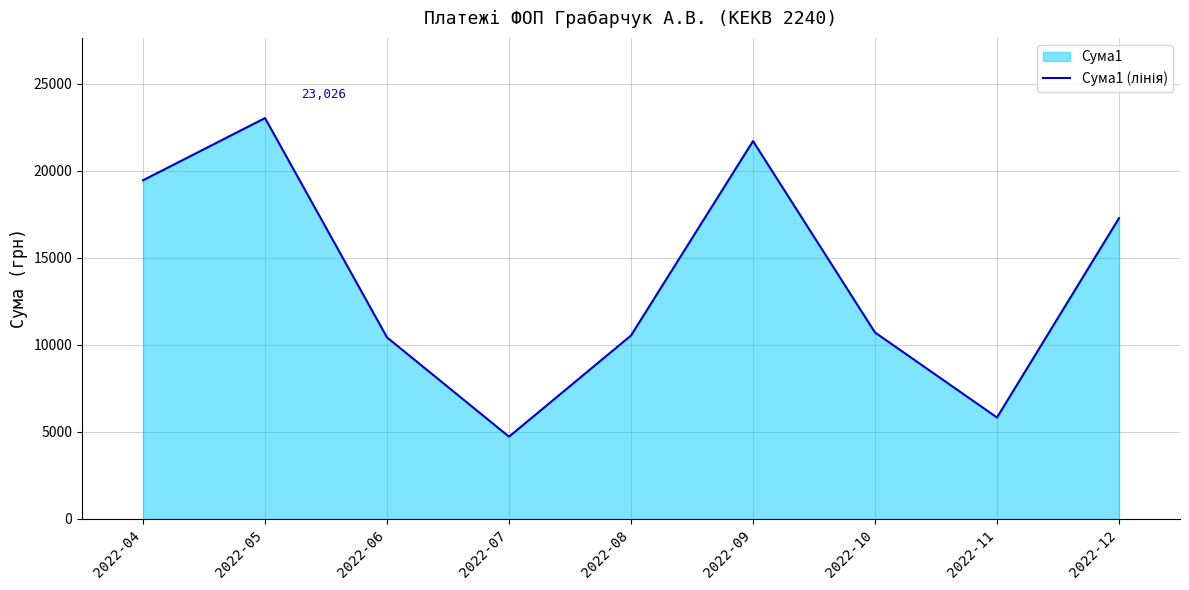

Reading left to right, transcribe all the data shown in this chart.

19451.2	23026.5	10426.5	4725.0	10536.8	21703.5	10710.0	5827.5	17277.8